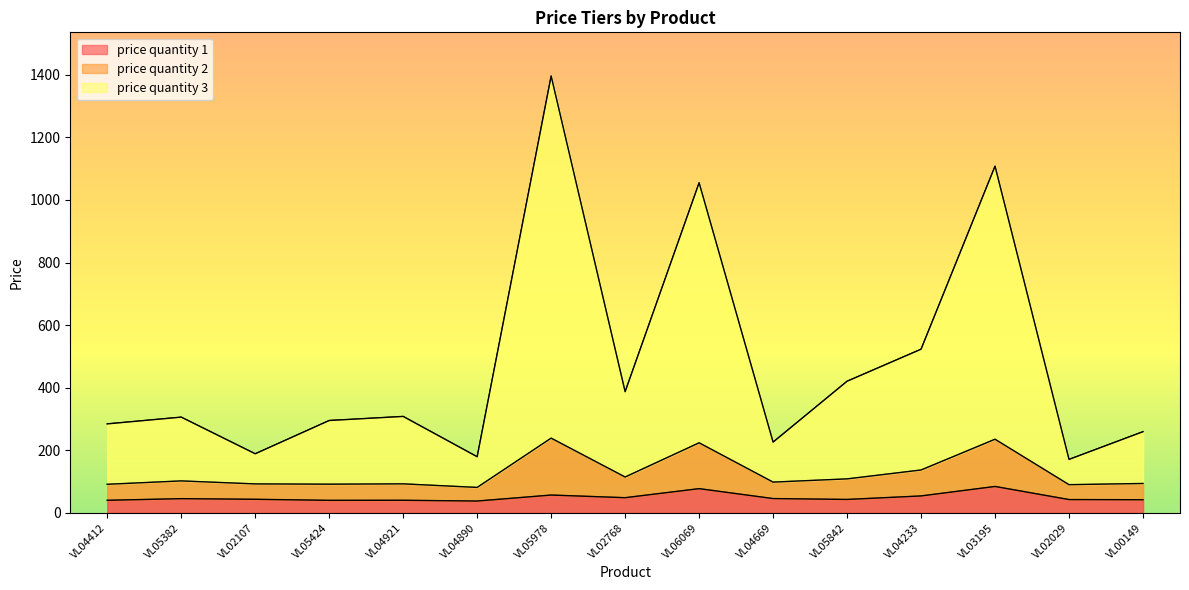

In price quantity 3, how many points are higher than both neighbors (excluding endpoints)?

5